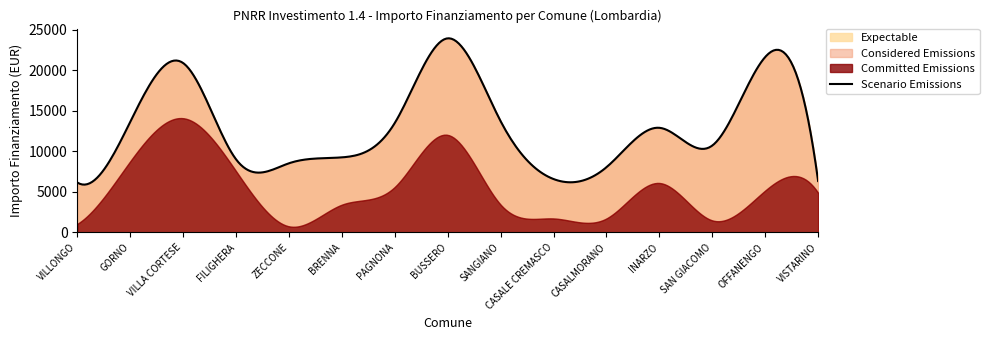

True or false: Considered Emissions has more than 0 points higher than both neighbors.

True